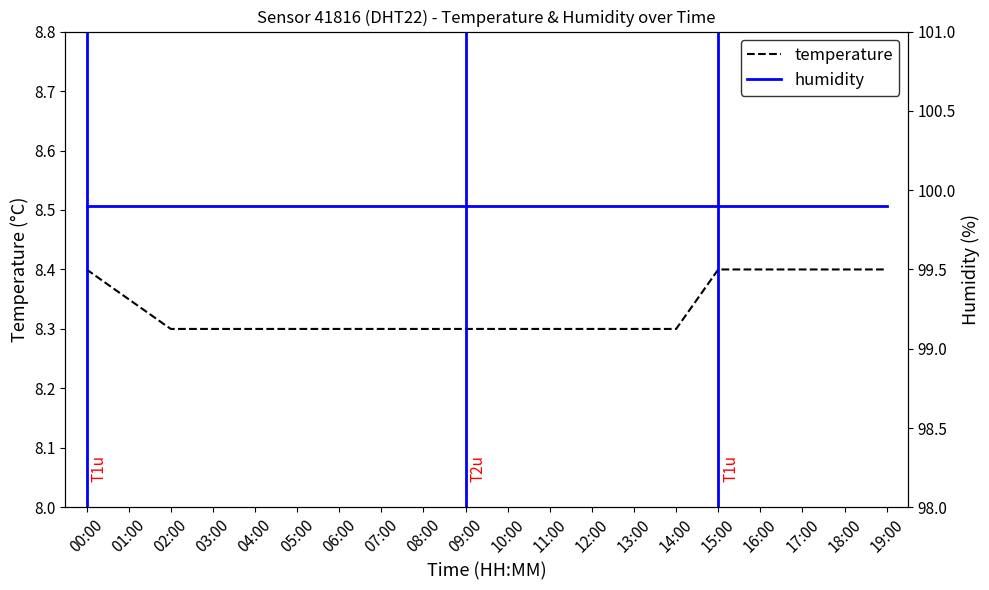

Is this an area chart (filled region under the line)?

No